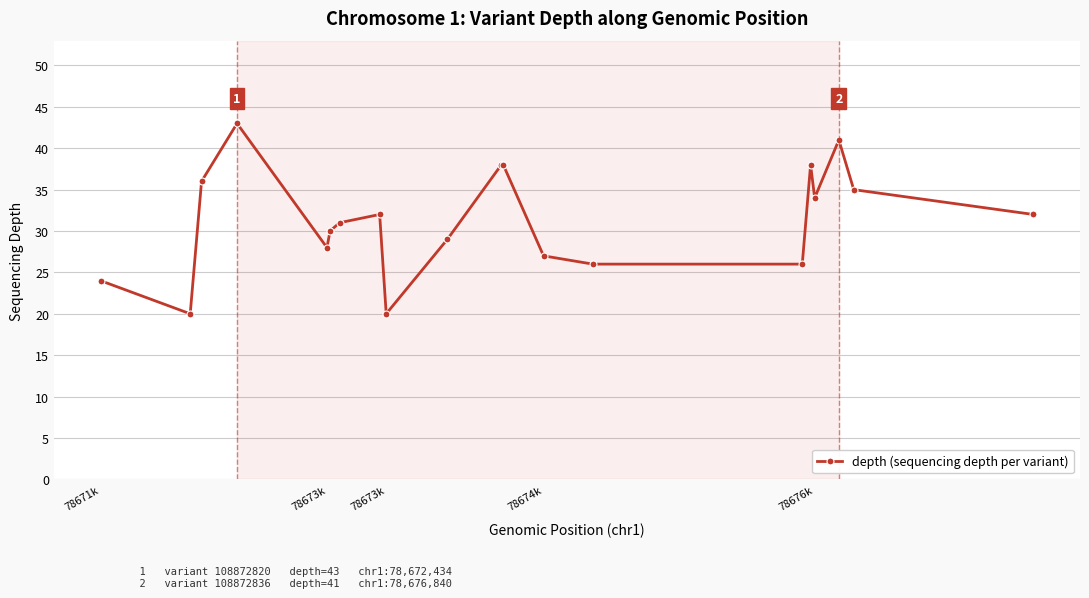

True or false: there are more than 1 points higher than both neighbors.

True